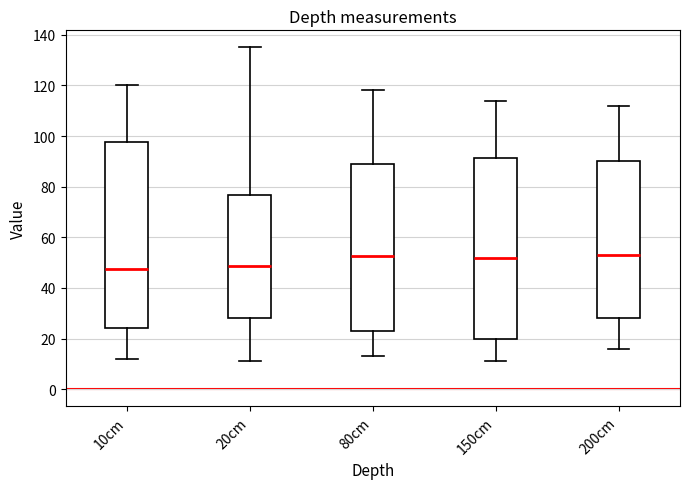

Reading left to right, transcribe this box plot: for each box, give where its median line is, the range the box spans, and where its two whiskers end, as read against the y-axis. The values are not printed on the chart, so give them approximately, as read against the axis.

10cm: median 48, box 24 to 98, whiskers 12 to 120
20cm: median 48, box 28 to 76, whiskers 12 to 136
80cm: median 52, box 24 to 88, whiskers 14 to 118
150cm: median 52, box 20 to 92, whiskers 12 to 114
200cm: median 54, box 28 to 90, whiskers 16 to 112